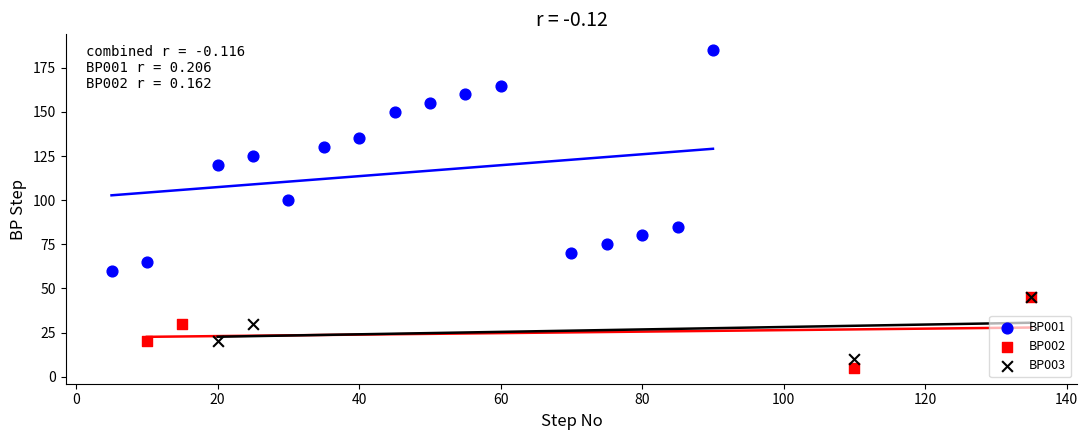

Which series contains the lowest Y value?

BP002